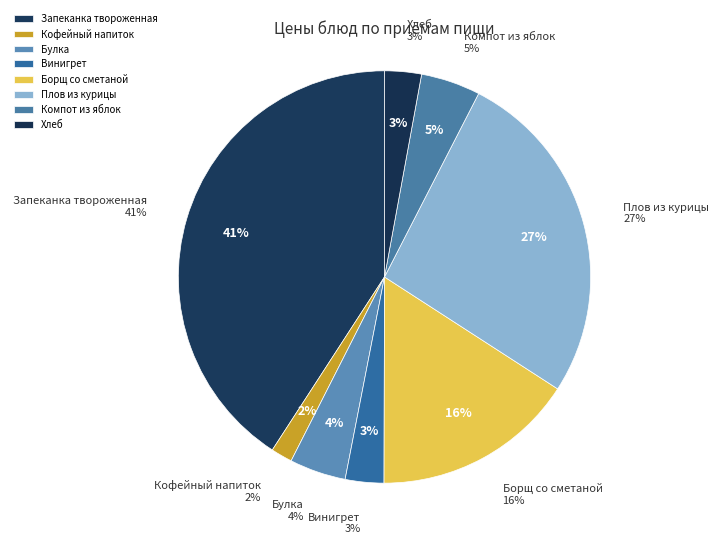

To the nearest percent, what portion does Винигрет represent?

3%